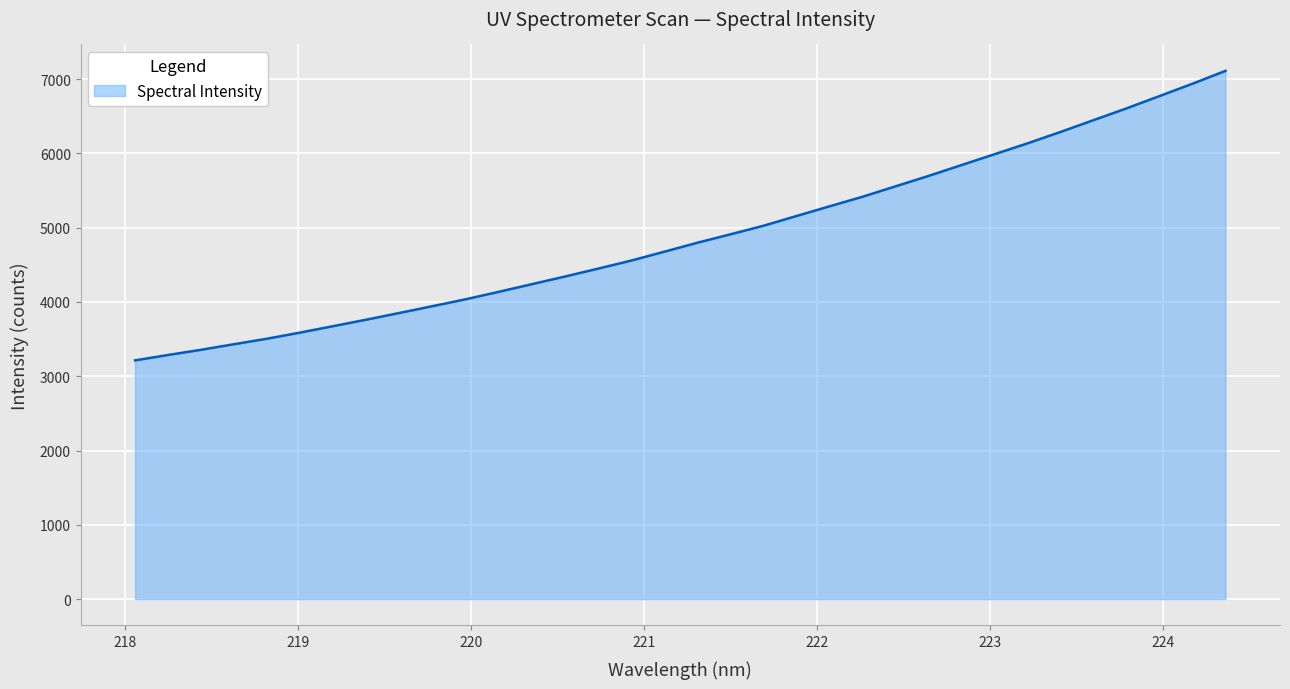

True or false: there are more than 0 points higher than both neighbors.

False